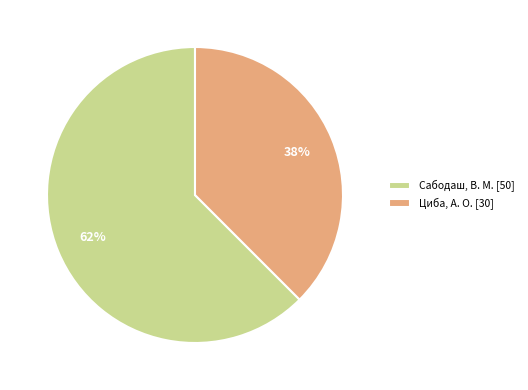

Which category has the biggest portion of the pie?

Сабодаш, В. М. [50]